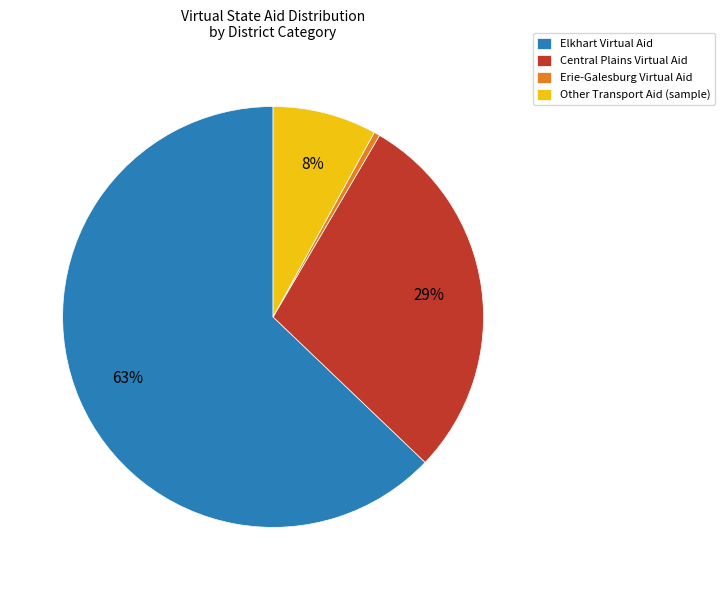

The Elkhart Virtual Aid slice represents 63% of the pie. True or false?

True